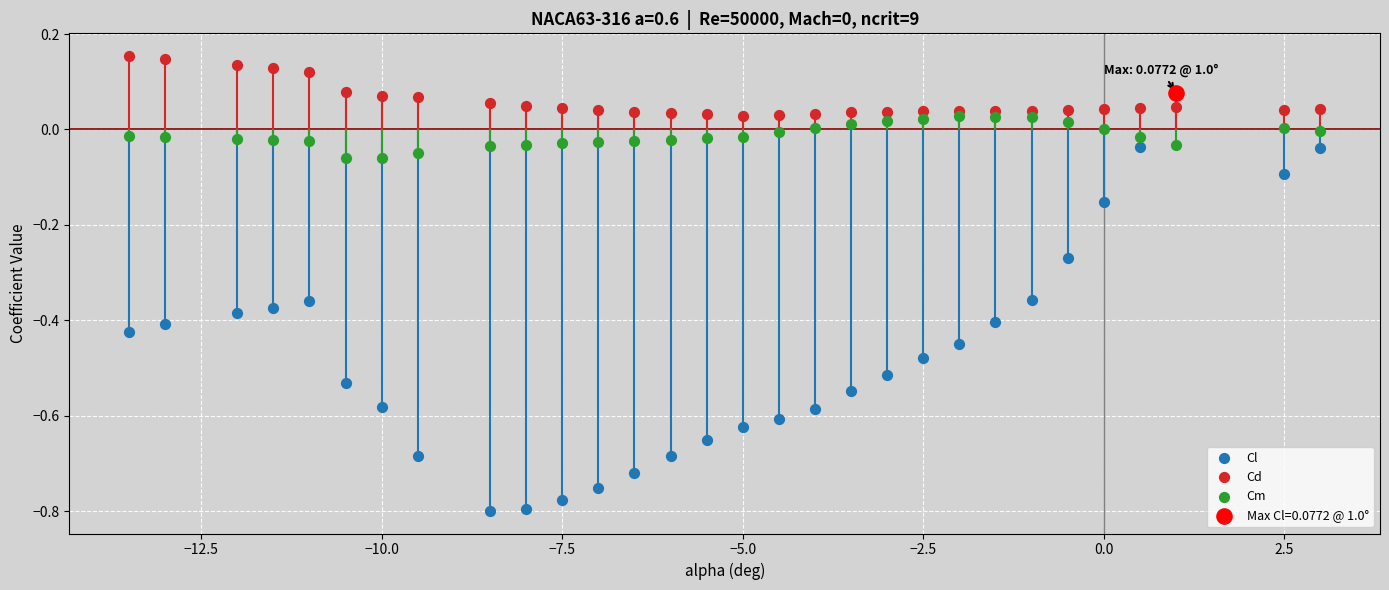

At how many categories does at least one series exceed 0?

30